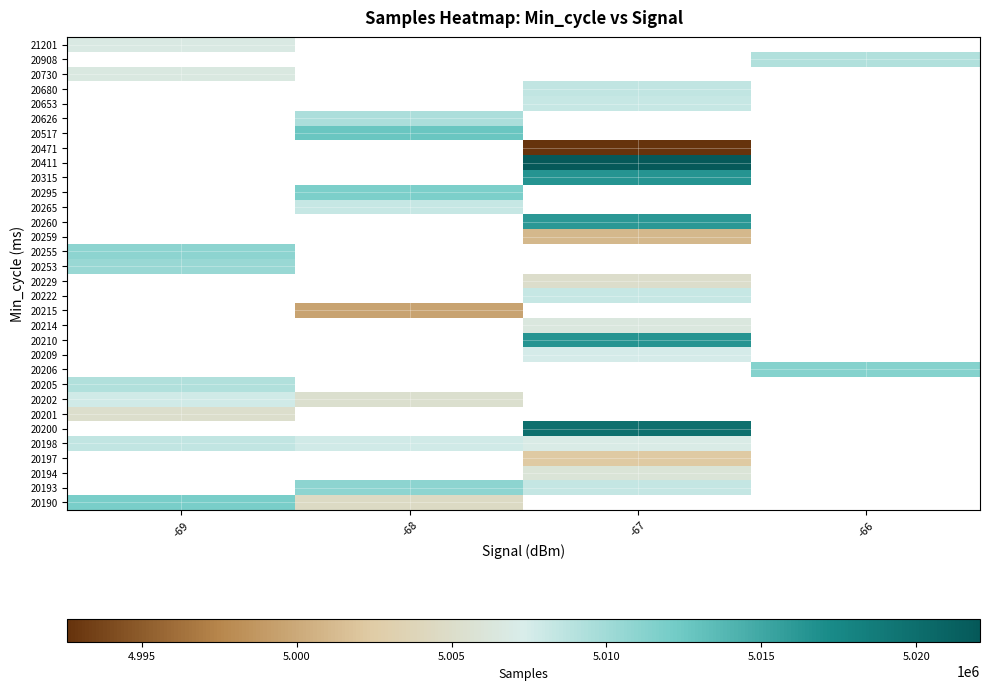

At which category does the chart reach its peak across all series?

-67